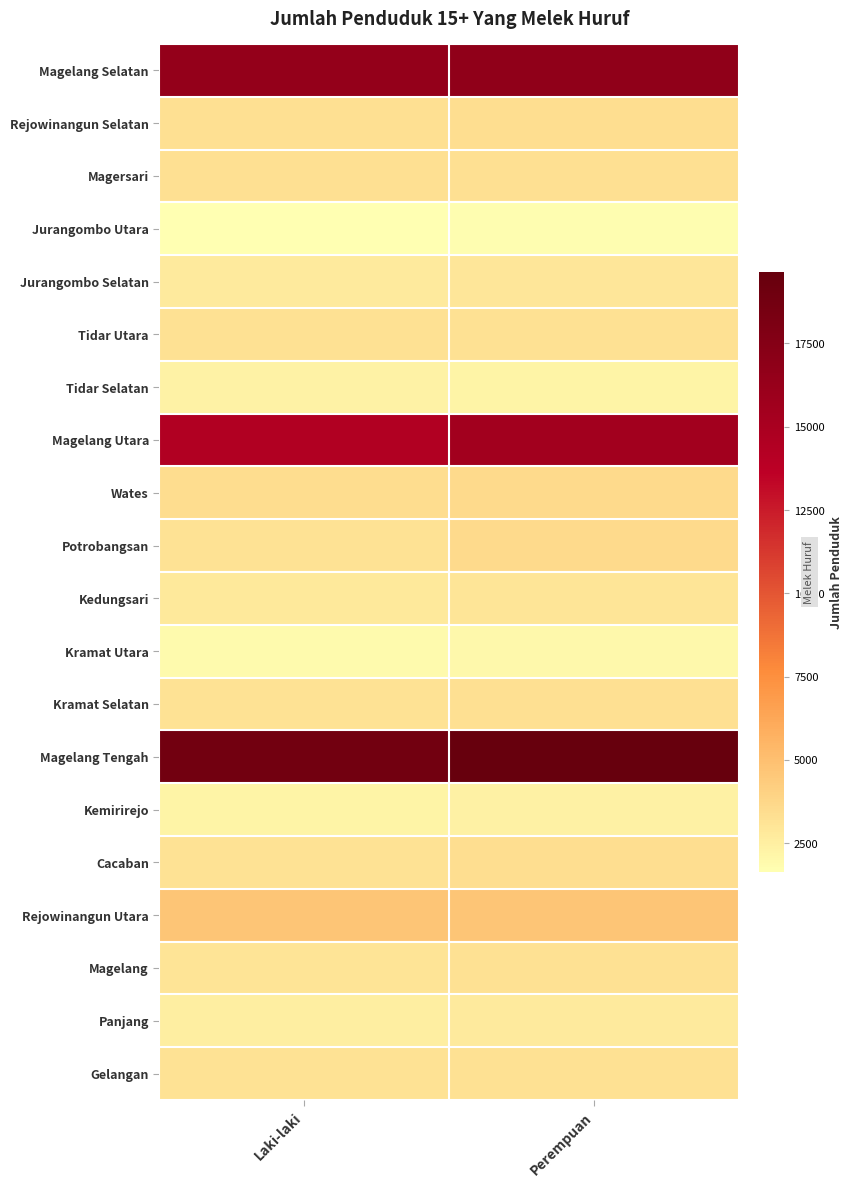

Which series has the largest total across all categories?

Magelang Tengah